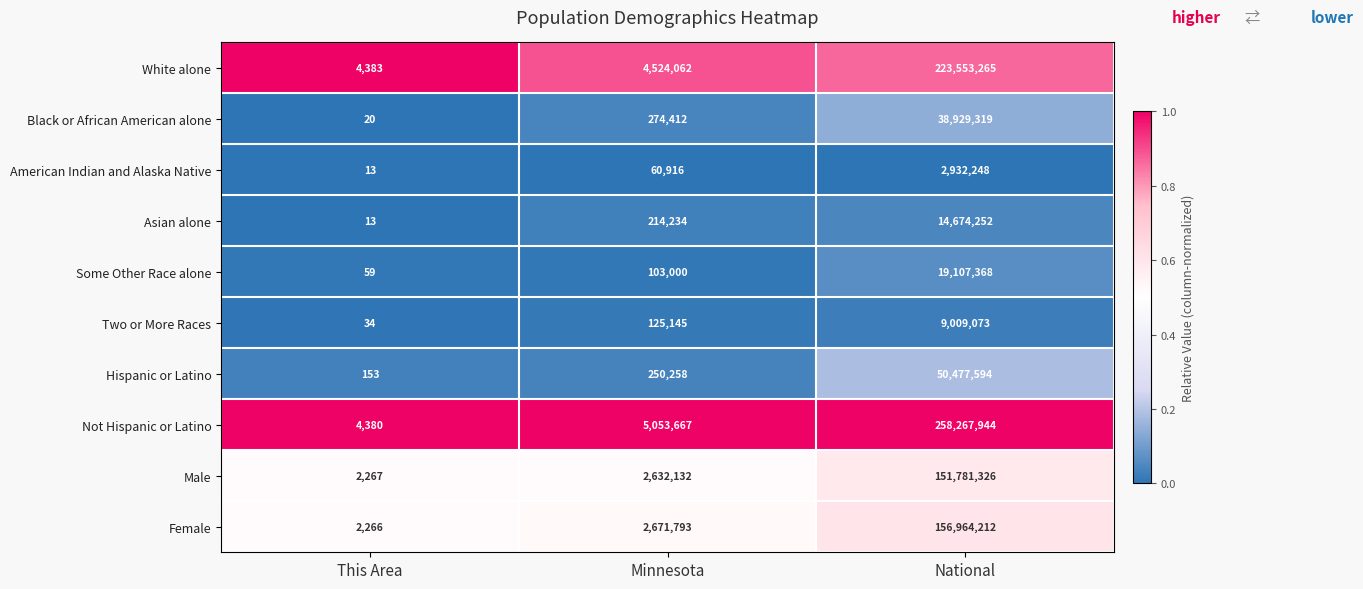

Reading right to left, what are all the values shown in this chart?

White alone: 223553265	4524062	4383
Black or African American alone: 38929319	274412	20
American Indian and Alaska Native: 2932248	60916	13
Asian alone: 14674252	214234	13
Some Other Race alone: 19107368	103000	59
Two or More Races: 9009073	125145	34
Hispanic or Latino: 50477594	250258	153
Not Hispanic or Latino: 258267944	5053667	4380
Male: 151781326	2632132	2267
Female: 156964212	2671793	2266